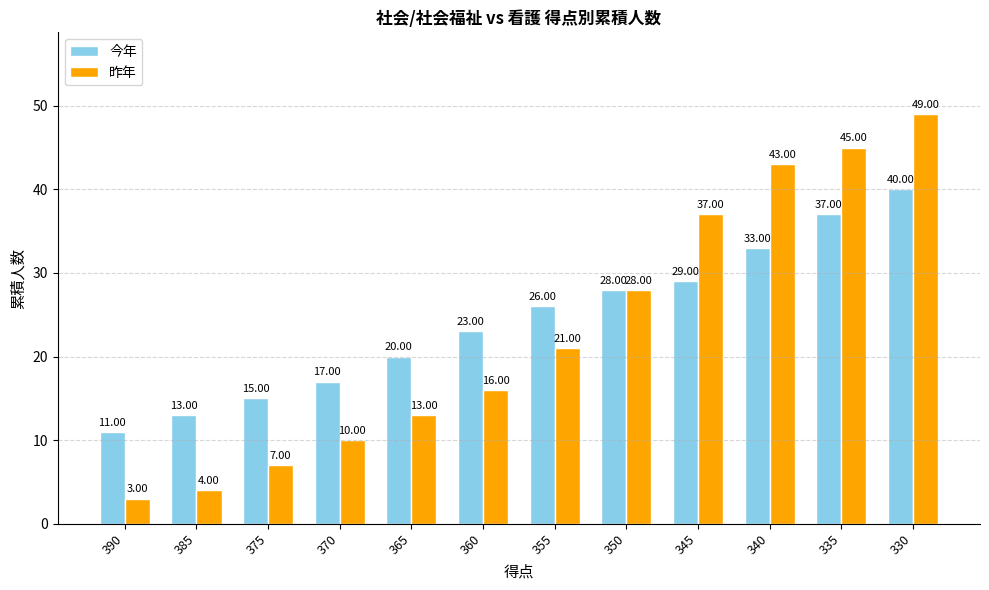

Rank the series by their average value, from lowest to highest.

昨年, 今年